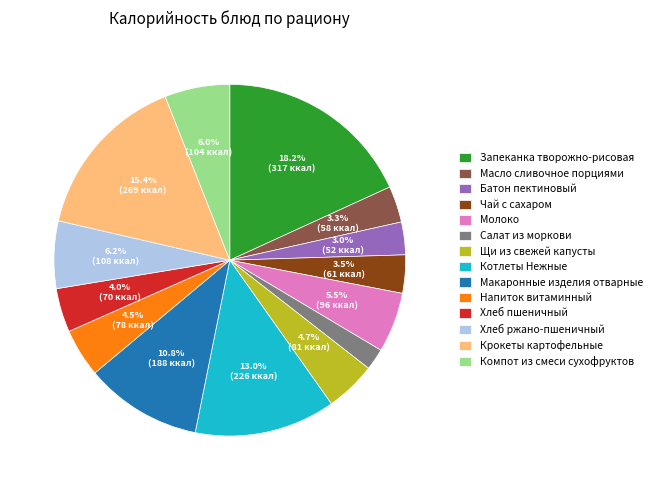

What percentage is the Салат из моркови slice, to the nearest percent?

2%